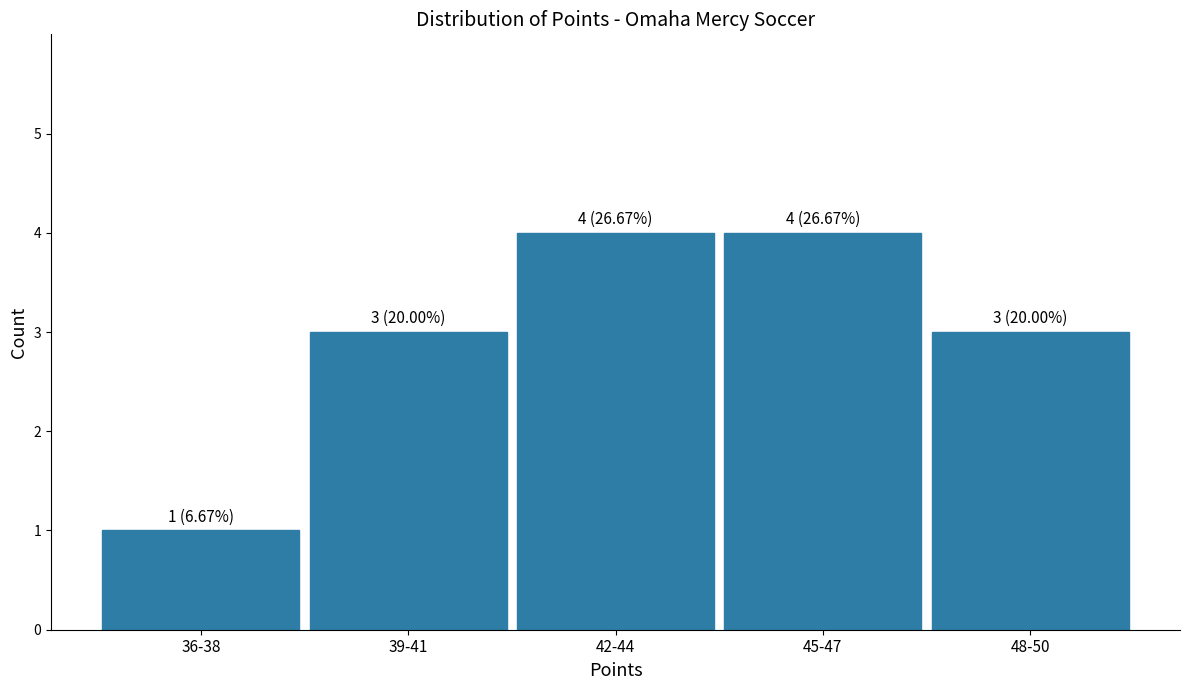

Reading left to right, what are all the values shown in this chart?

1	3	4	4	3